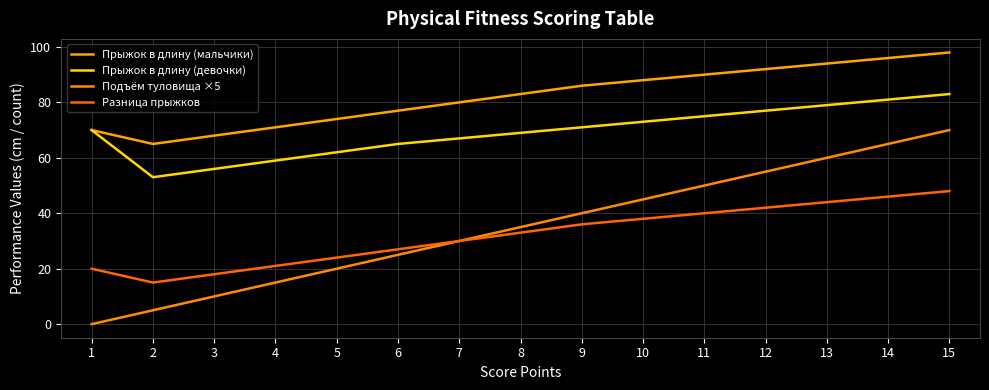

True or false: Прыжок в длину (мальчики) and Подъём туловища ×5 intersect in this chart.

False